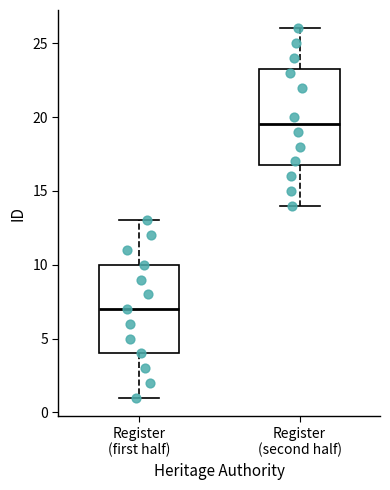

Comparing the boxes themselves (not the whiskers), which one is the tallest?

Register (second half)